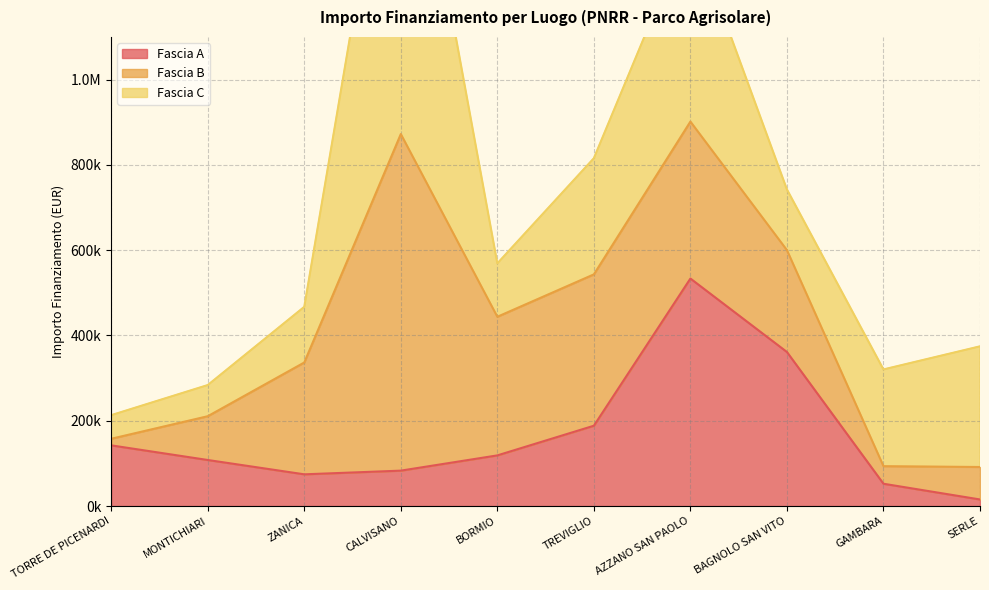

True or false: Fascia A has a value of 42338.6 at TORRE DE PICENARDI.

False